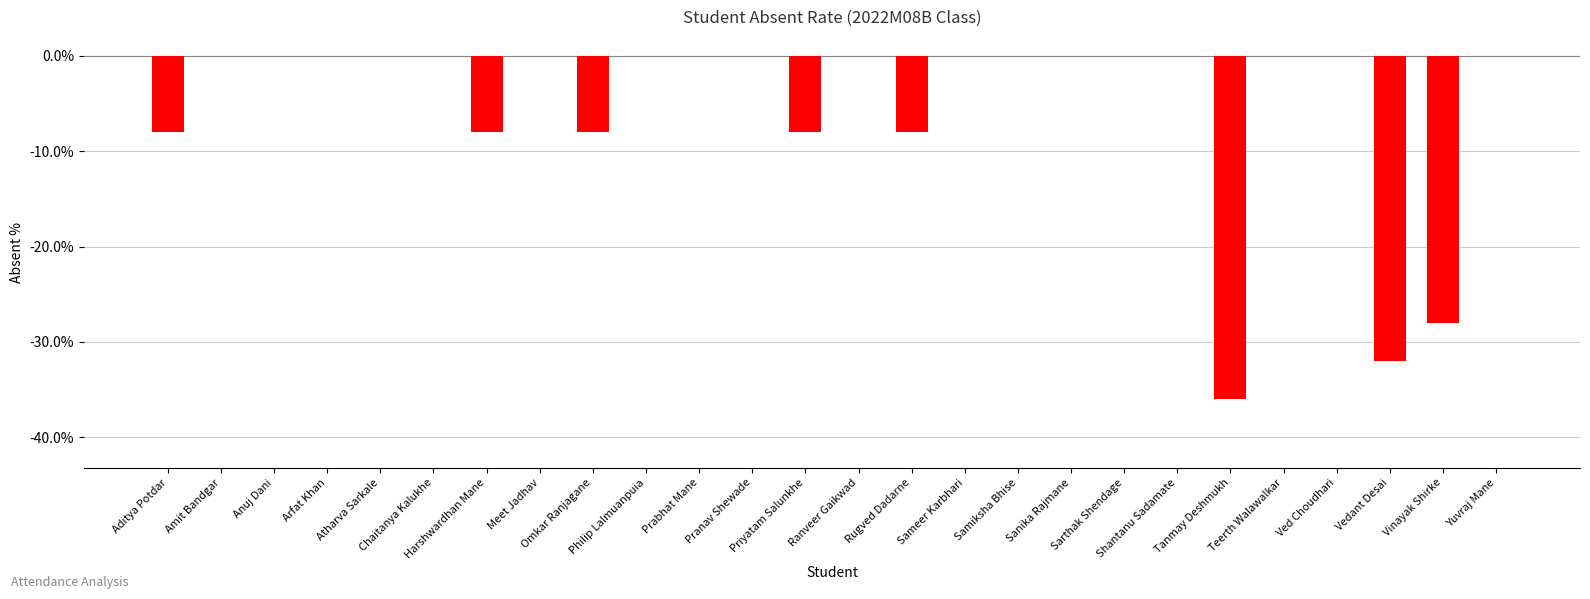

True or false: the data shows 0.0 at Meet Jadhav.

True